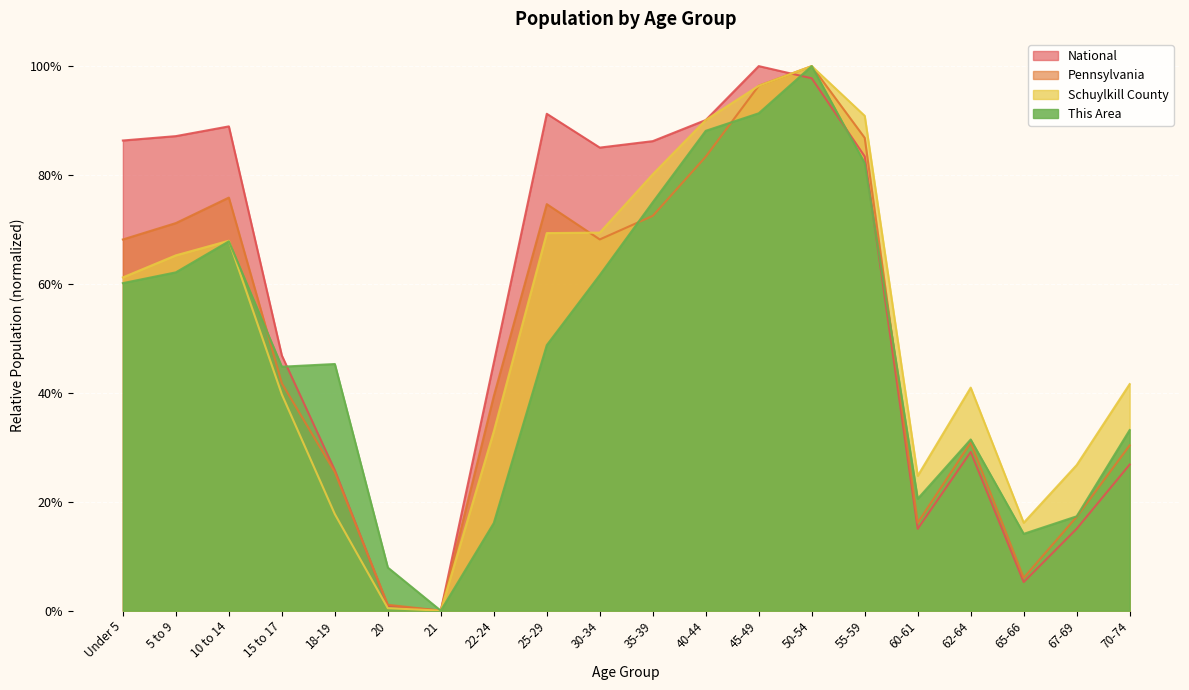

The value of This Area at 25-29 is 0.5. True or false?

True